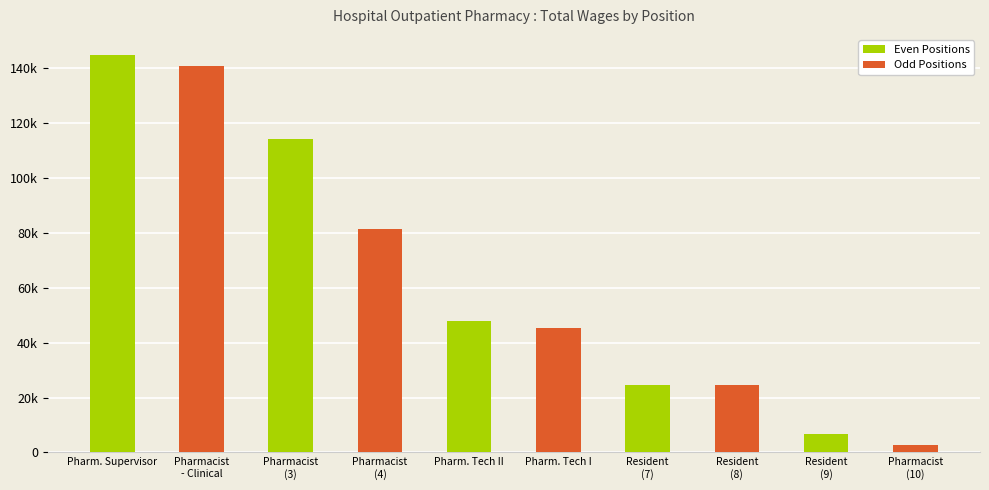

Does the chart contain any negative values?

No